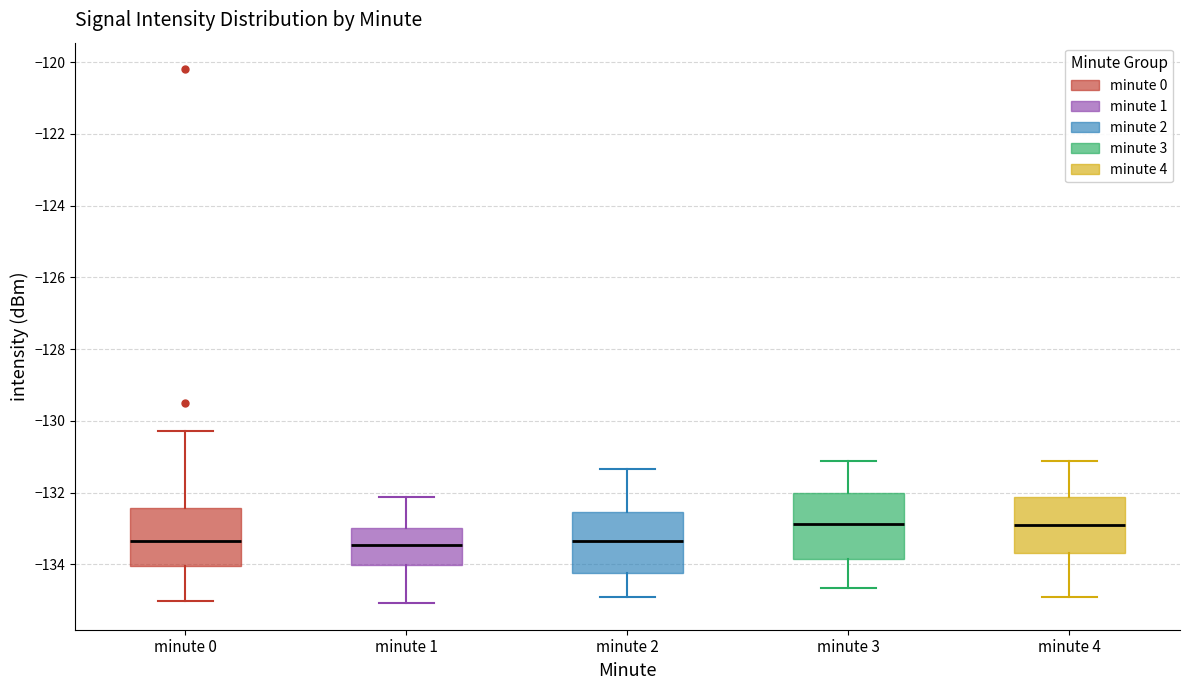

Reading left to right, transcribe this box plot: for each box, give where its median line is, the range the box spans, and where its two whiskers end, as read against the y-axis. The values are not printed on the chart, so give them approximately, as read against the axis.

minute 0: median -133.4, box -134.0 to -132.4, whiskers -135.0 to -130.2
minute 1: median -133.4, box -134.0 to -133.0, whiskers -135.0 to -132.2
minute 2: median -133.4, box -134.2 to -132.6, whiskers -135.0 to -131.4
minute 3: median -132.8, box -133.8 to -132.0, whiskers -134.6 to -131.2
minute 4: median -133.0, box -133.6 to -132.2, whiskers -135.0 to -131.2